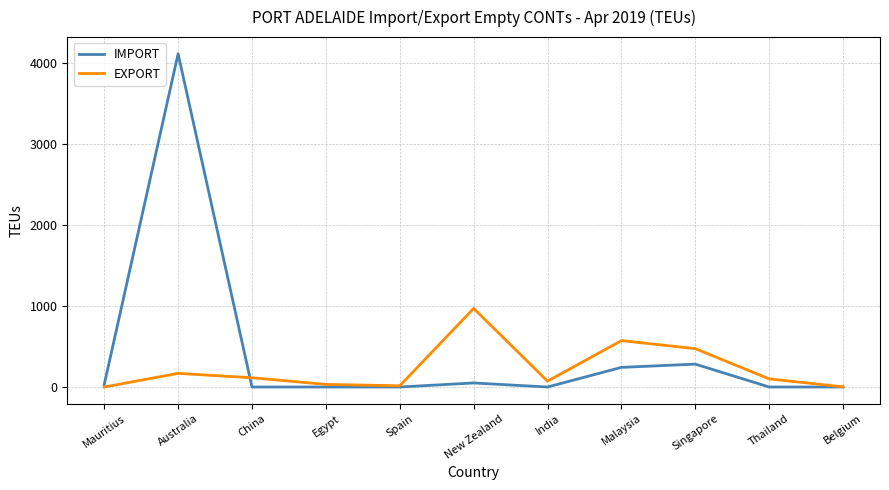

Rank the series by their maximum value, from highest to lowest.

IMPORT, EXPORT